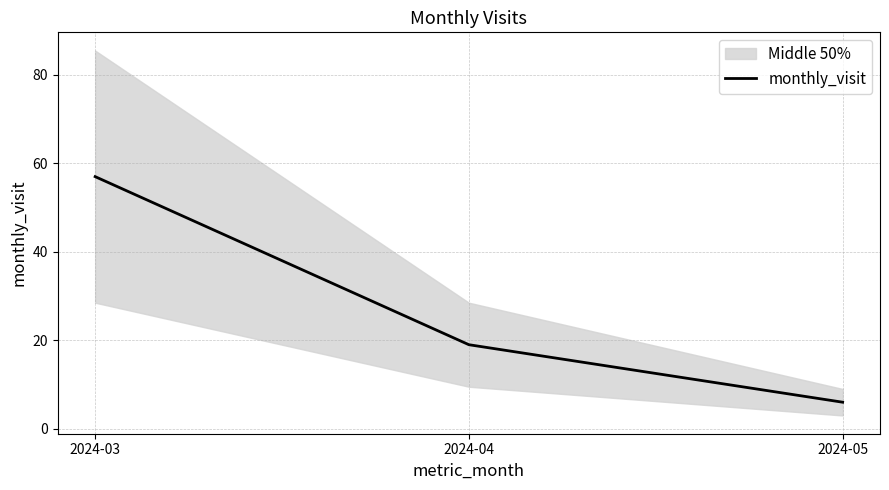

What is the difference between the maximum and second lowest values?

38